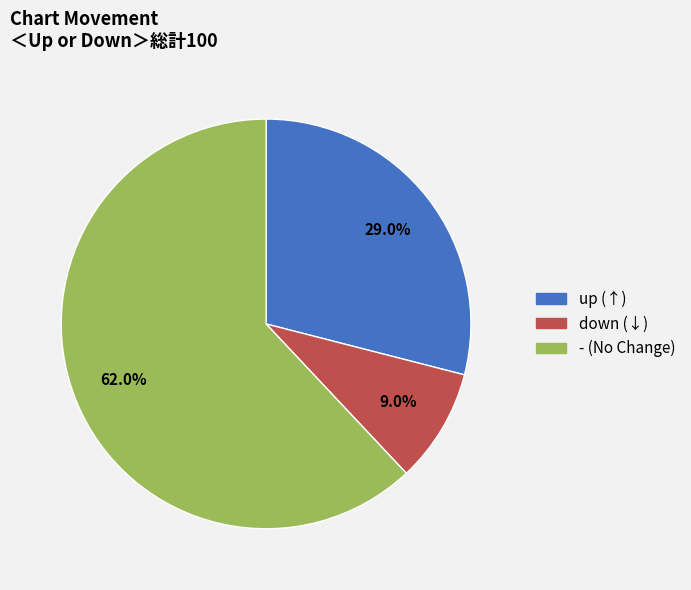

Count the number of slices in the pie.

3